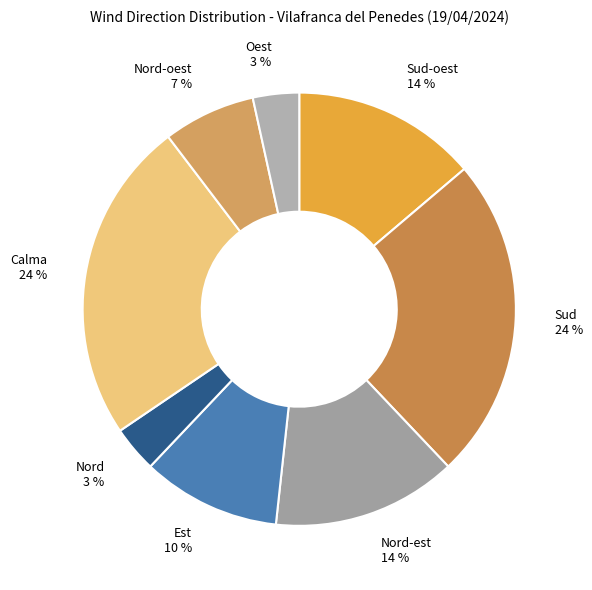

Which has a higher value, Calma or Oest?

Calma